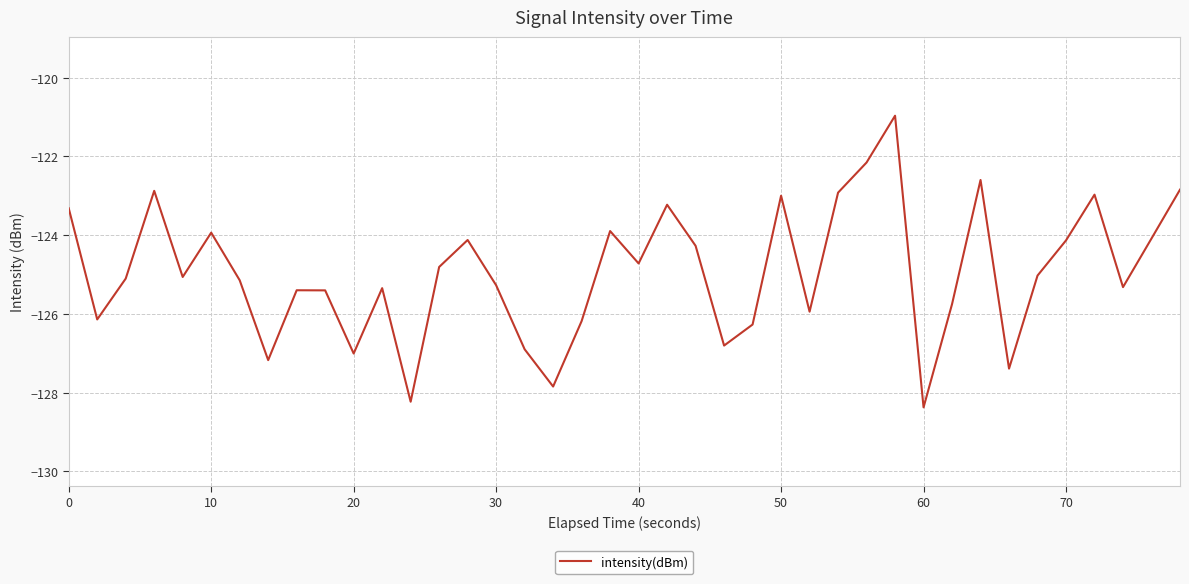

What is the minimum value shown in the chart?

-128.4